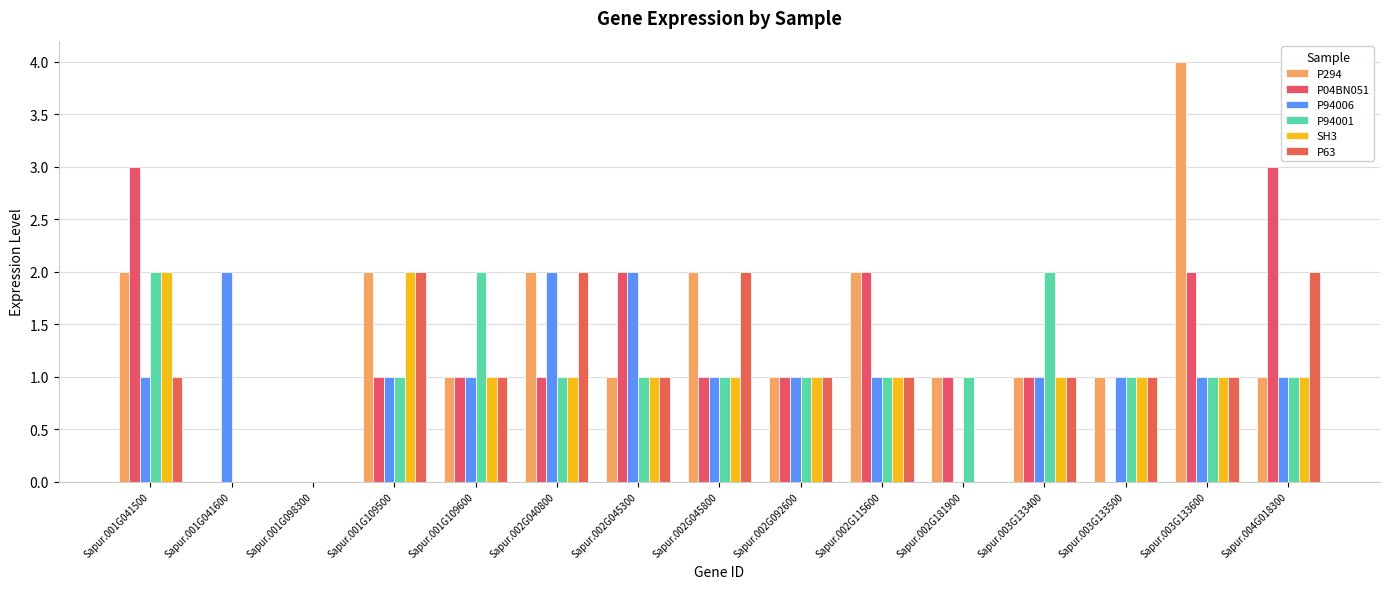

List the labels in order of P94006 value, largest first.

Sapur.001G041600, Sapur.002G040800, Sapur.002G045300, Sapur.001G041500, Sapur.001G109500, Sapur.001G109600, Sapur.002G045800, Sapur.002G092600, Sapur.002G115600, Sapur.003G133400, Sapur.003G133500, Sapur.003G133600, Sapur.004G018300, Sapur.001G098300, Sapur.002G181900